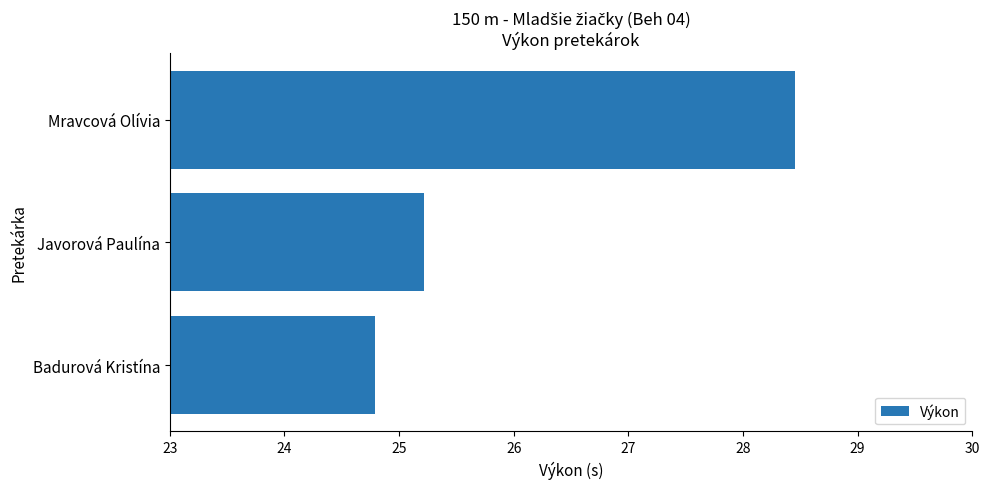

Does the chart contain any negative values?

No